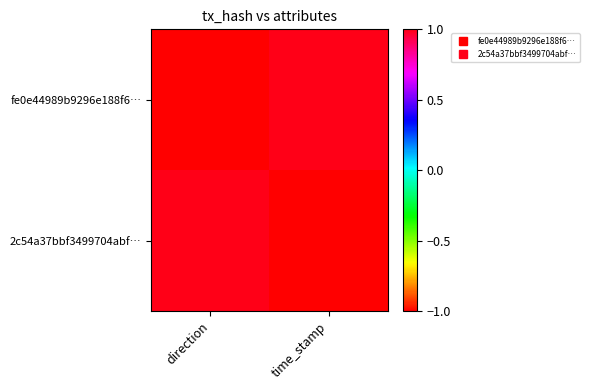

What is the spread (max minus min) of values at direction?

2